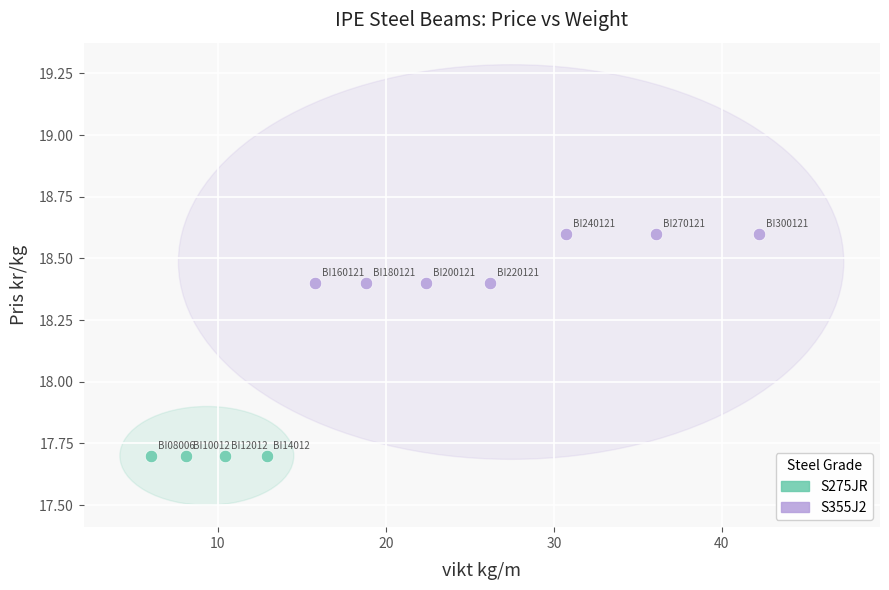

Which series reaches the minimum Y coordinate?

S275JR